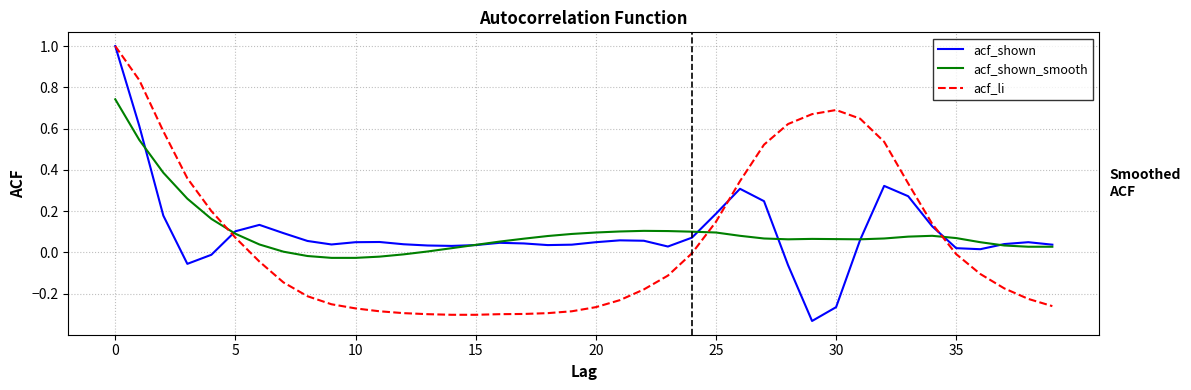

How many lines are shown in the chart?

3